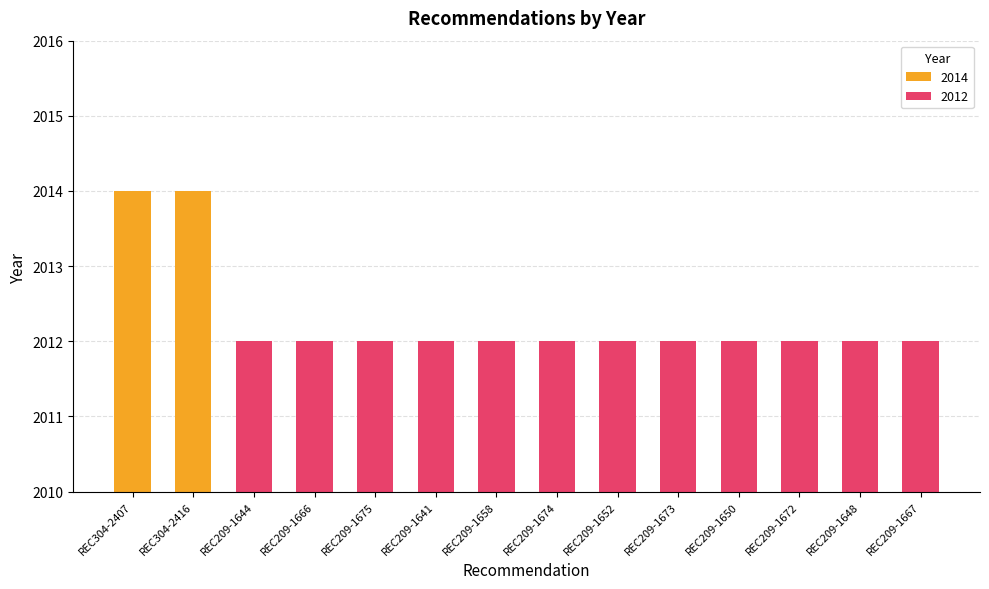

What is the label of the 3rd bar from the left?

REC209-1644